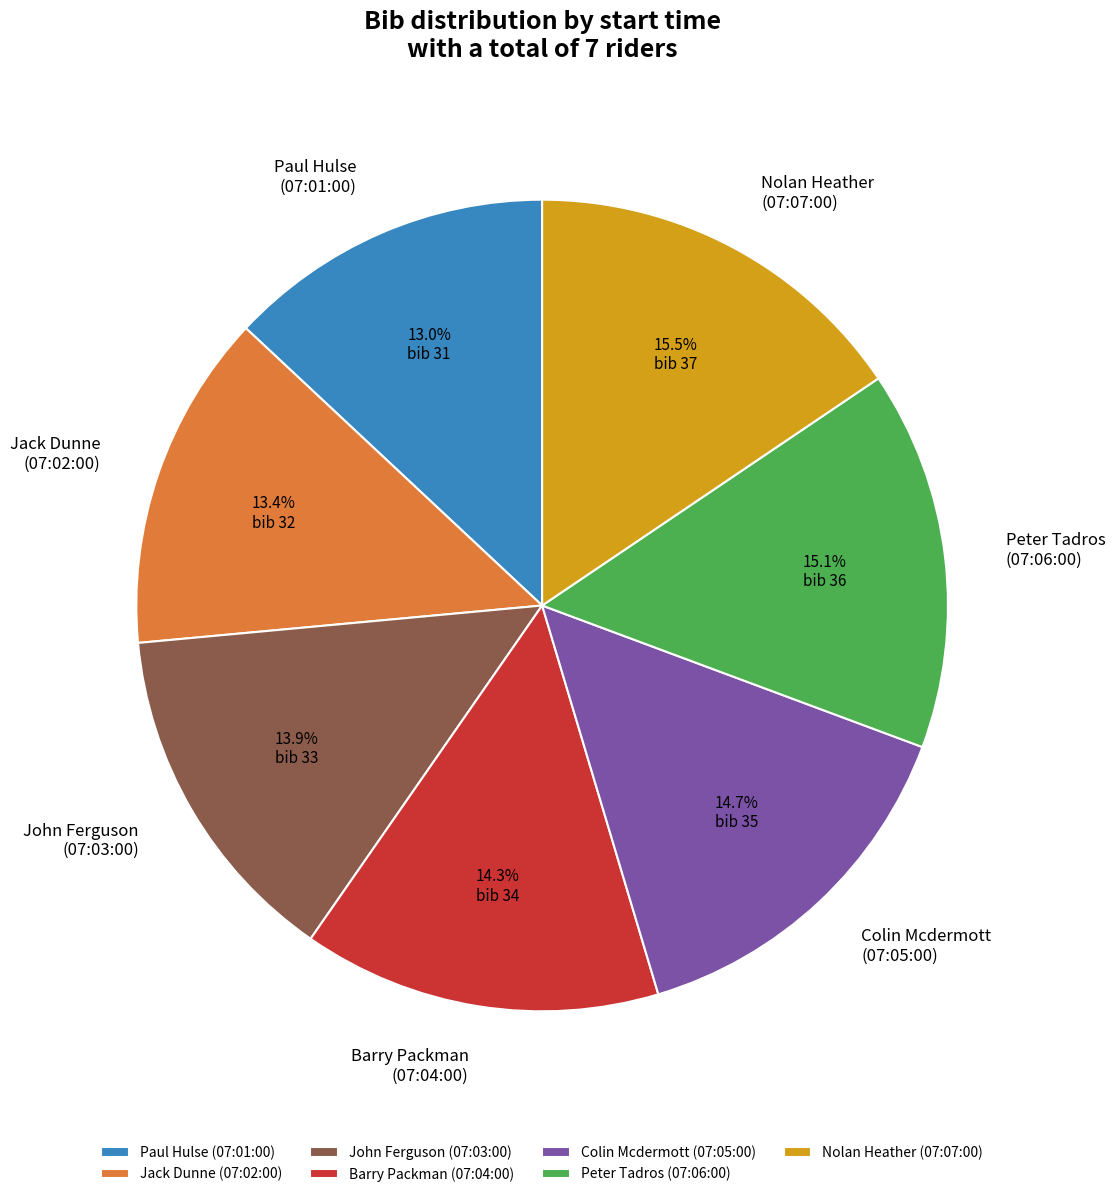

Is the sum of Barry Packman (07:04:00) and John Ferguson (07:03:00) greater than half?

No